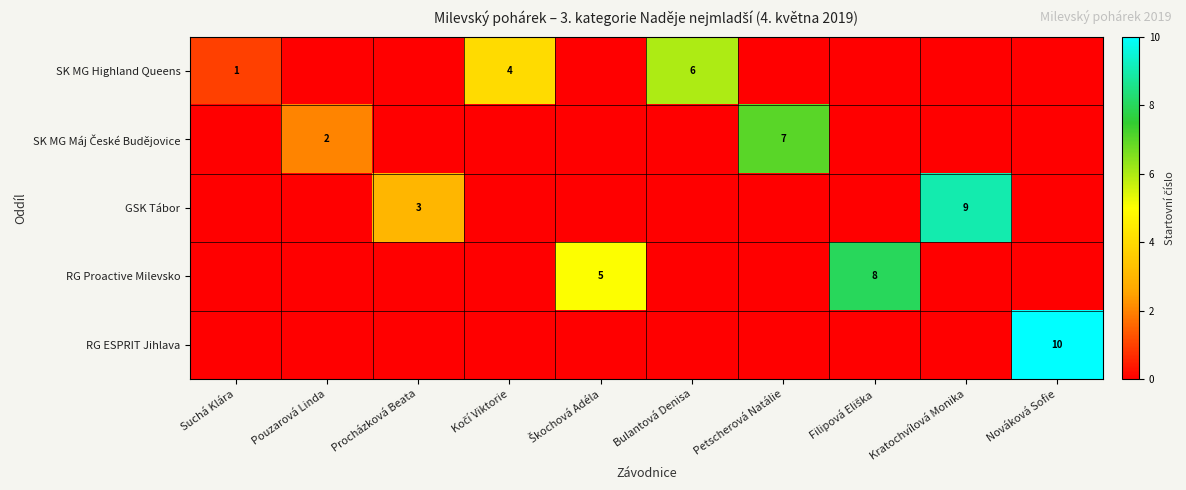

At how many categories does at least one series exceed 6?

4